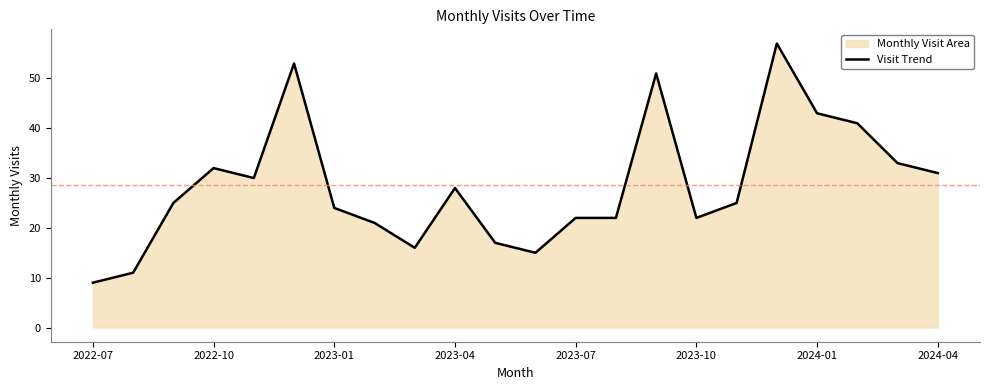

Count the number of data series in this chart.

1